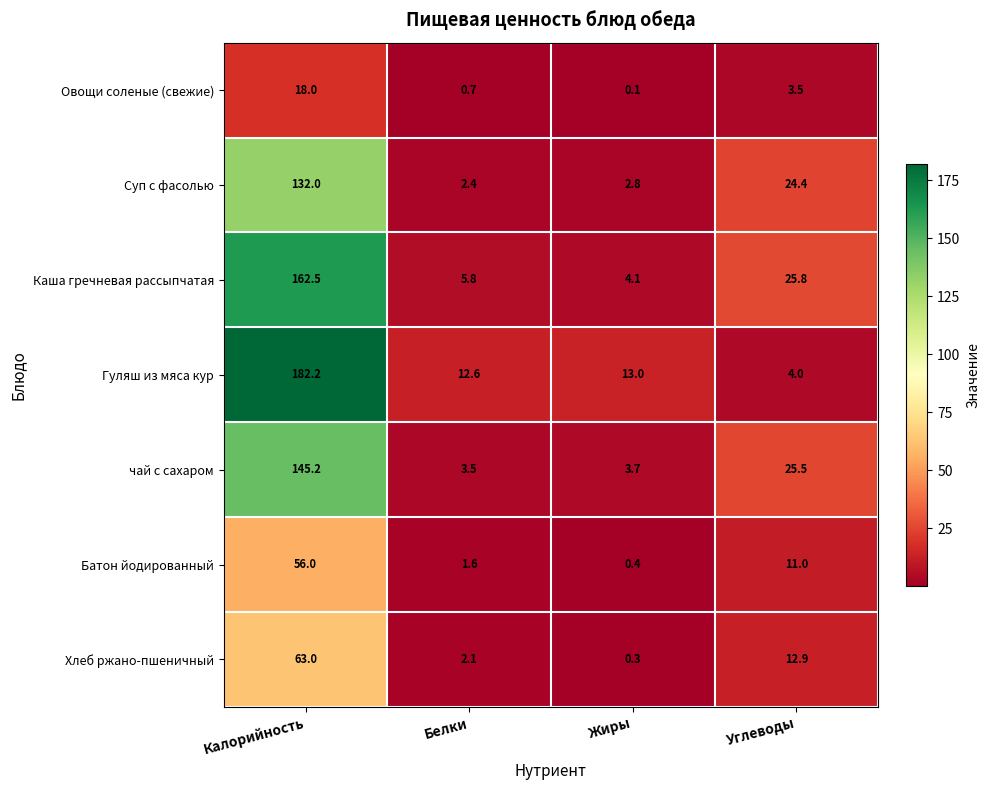

Rank the series at Углеводы from lowest to highest value.

Овощи соленые (свежие), Гуляш из мяса кур, Батон йодированный, Хлеб ржано-пшеничный, Суп с фасолью, чай с сахаром, Каша гречневая рассыпчатая